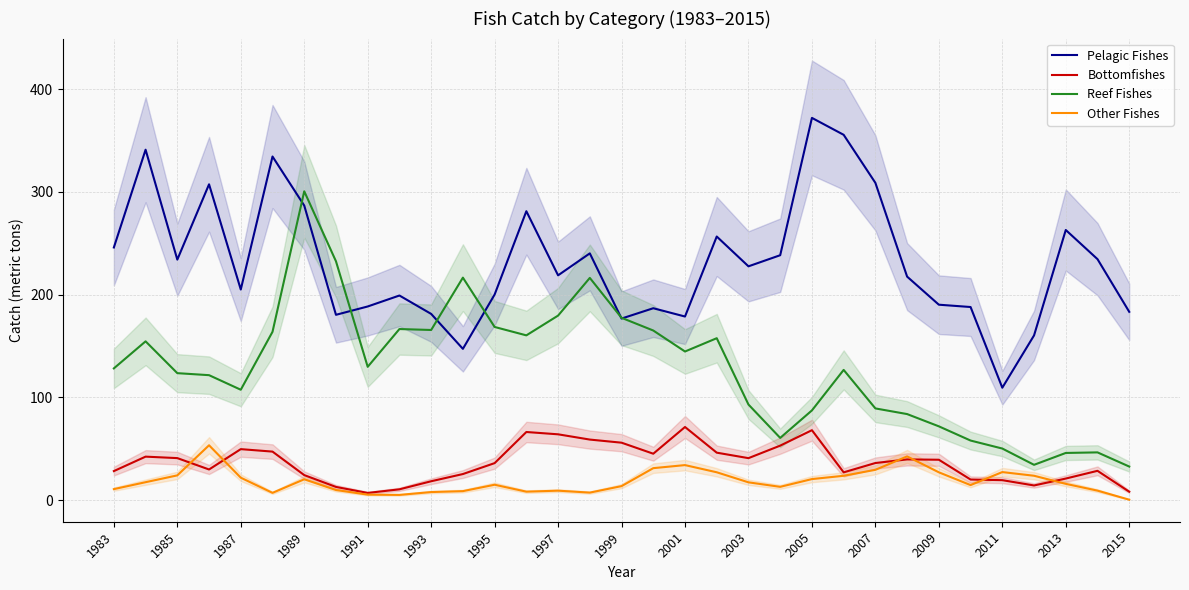

What is the smallest value displayed?

0.5